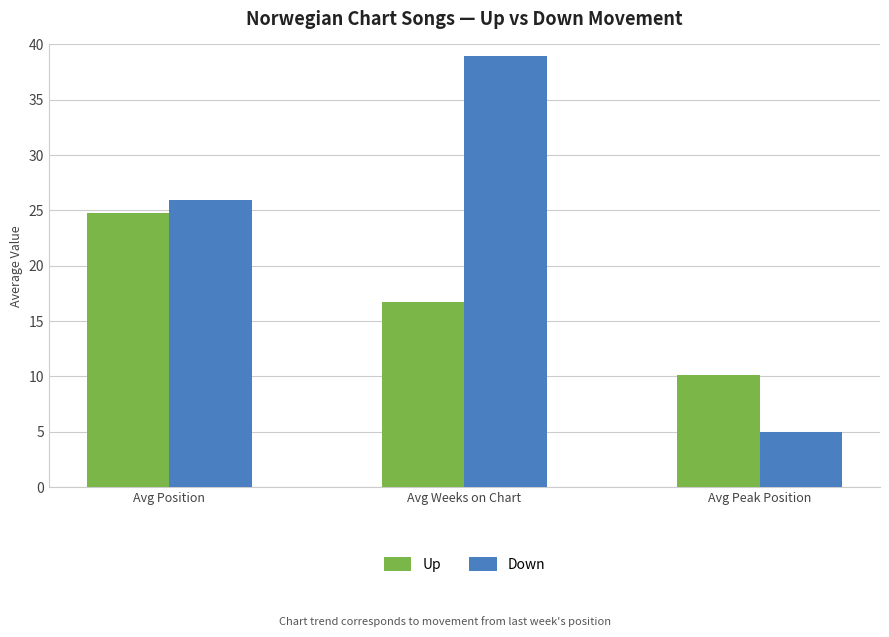

At which label does Up reach its peak?

Avg Position